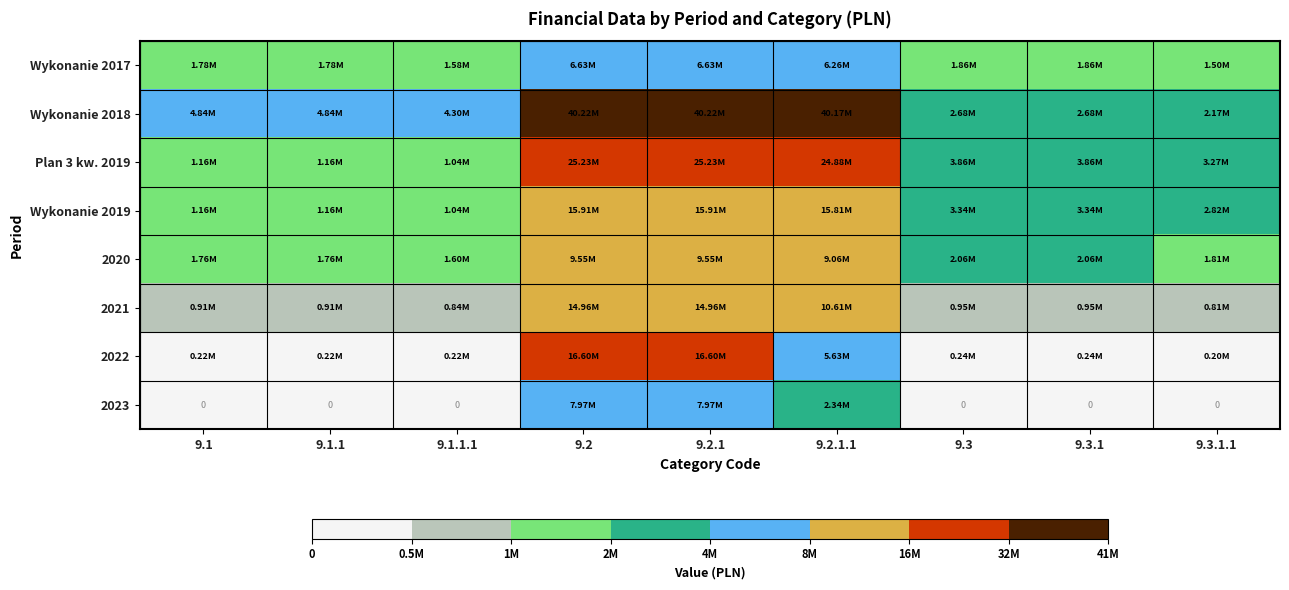

What is the average value of the 2023 series?

2031527.2